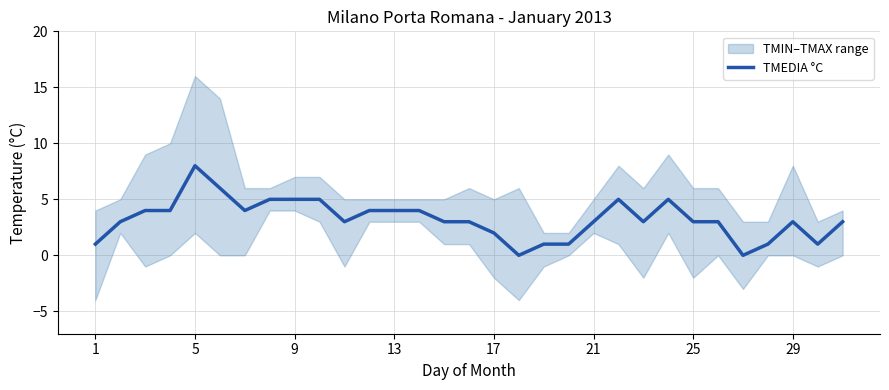

What is the maximum value for TMEDIA °C?

8